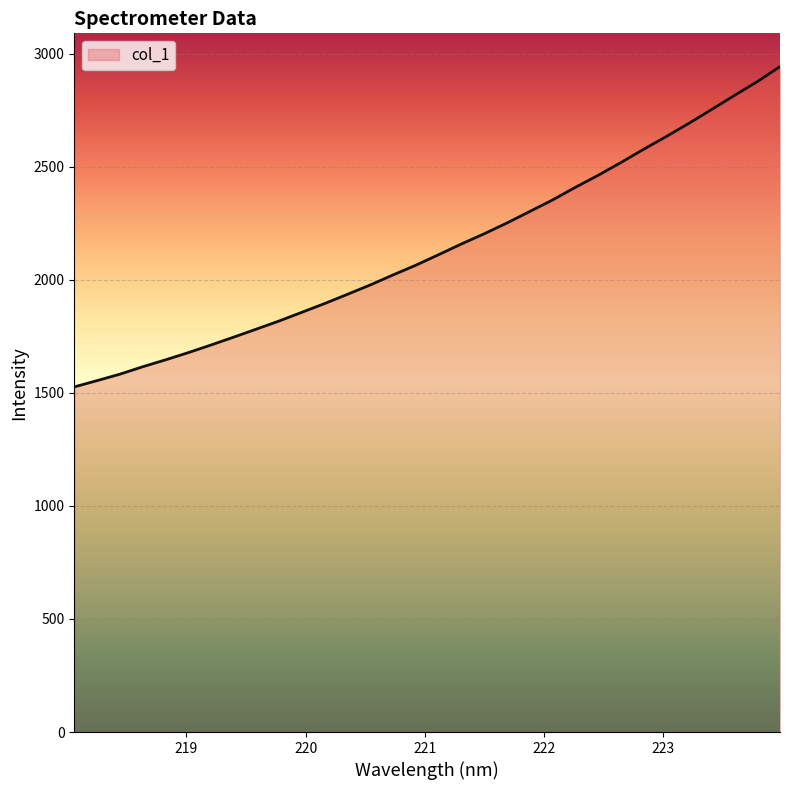

What is the average value?

2139.3